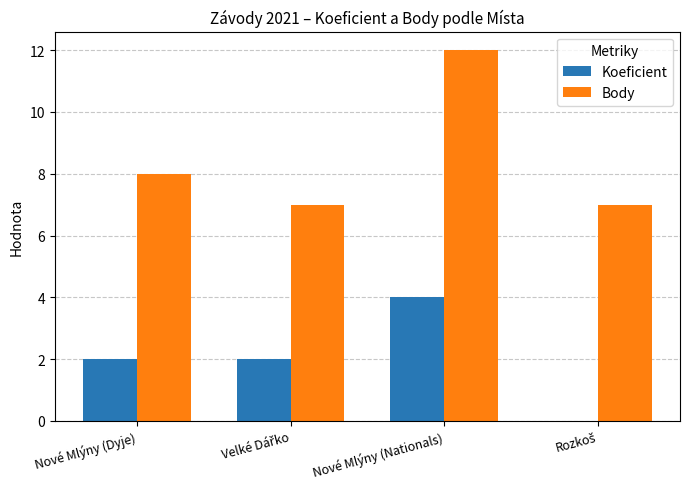

Reading right to left, extract all data points from this chart.

Koeficient: 0	4	2	2
Body: 7	12	7	8